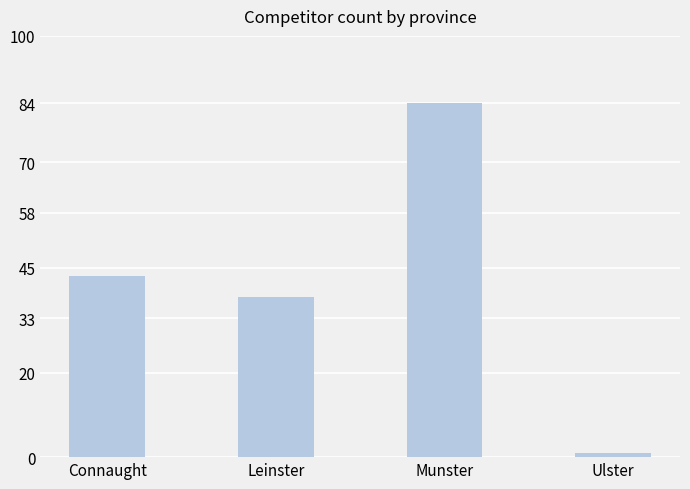

What is the change in value from Leinster to Ulster?

-37